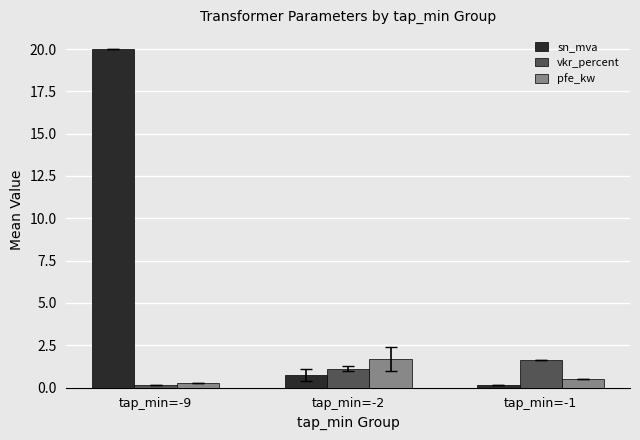

What is the difference between the pfe_kw values at tap_min=-2 and tap_min=-1?

1.2